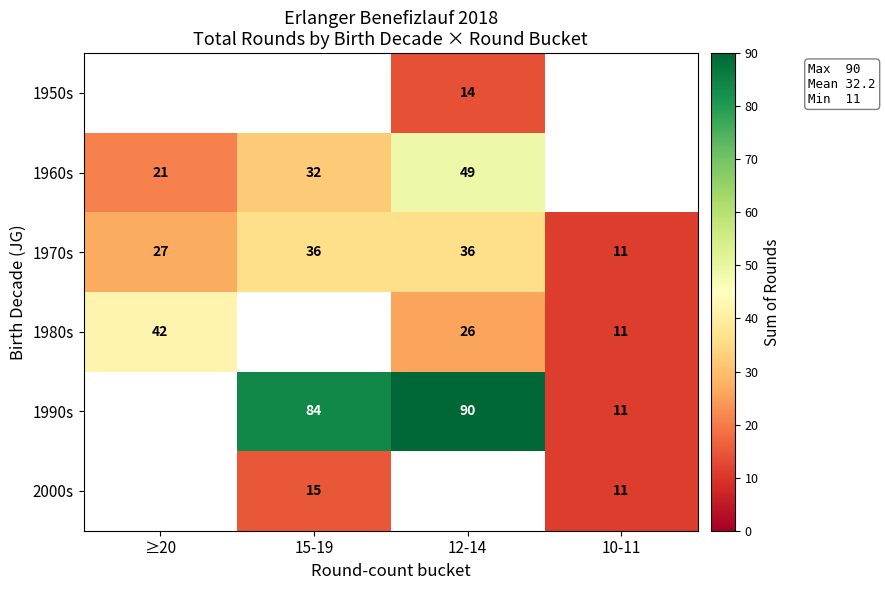

The value of 1990s at 15-19 is 120. True or false?

False